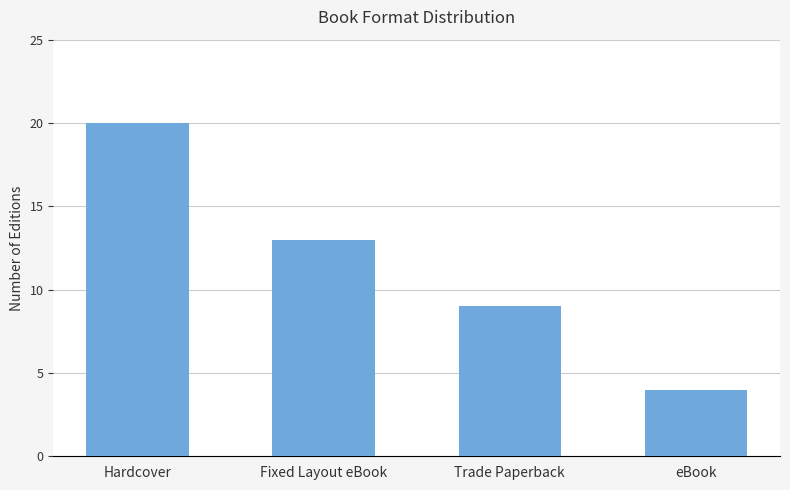

What is the minimum value shown in the chart?

4